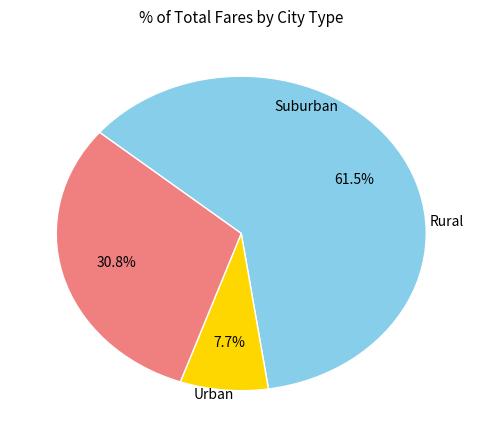

Is there a majority slice in this chart?

Yes